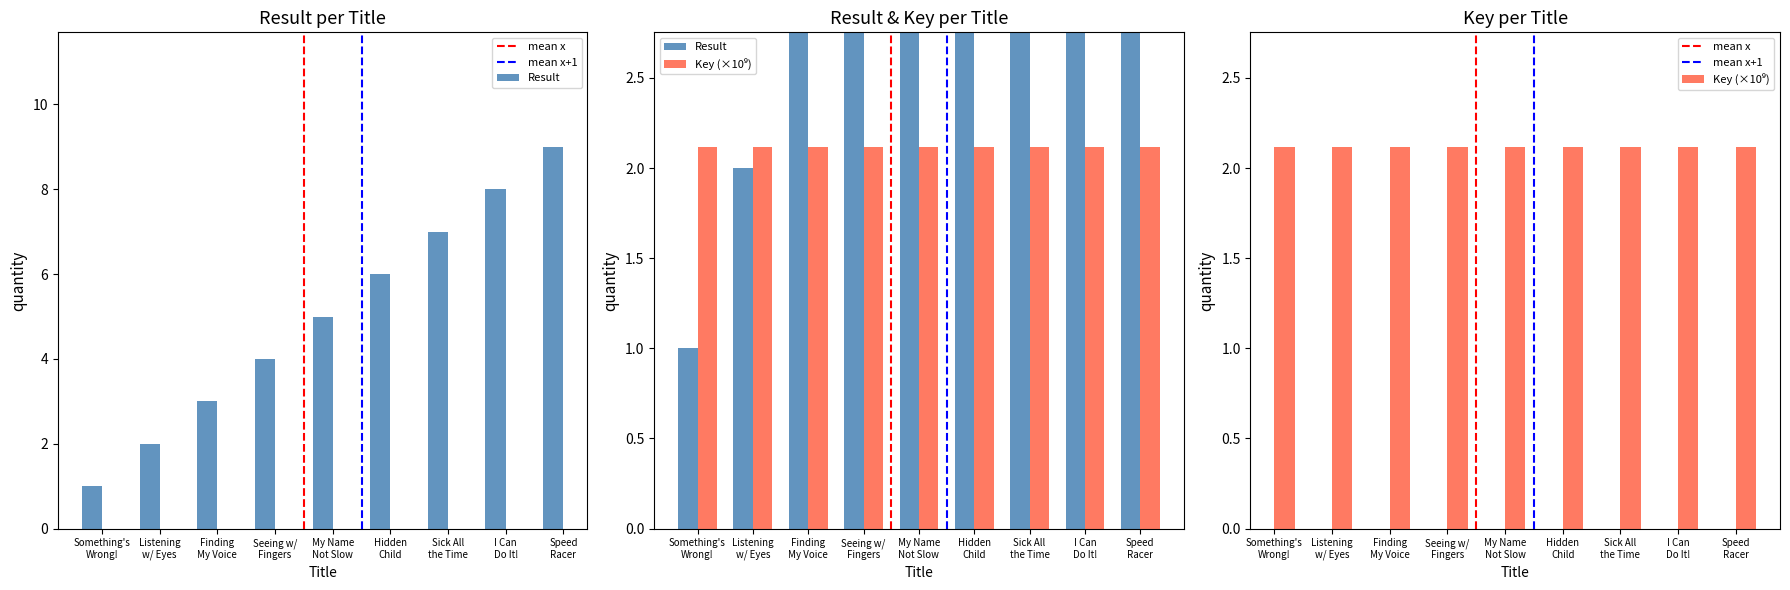

Which has a higher value, I Can Do It! or Listening w/ Eyes?

I Can Do It!